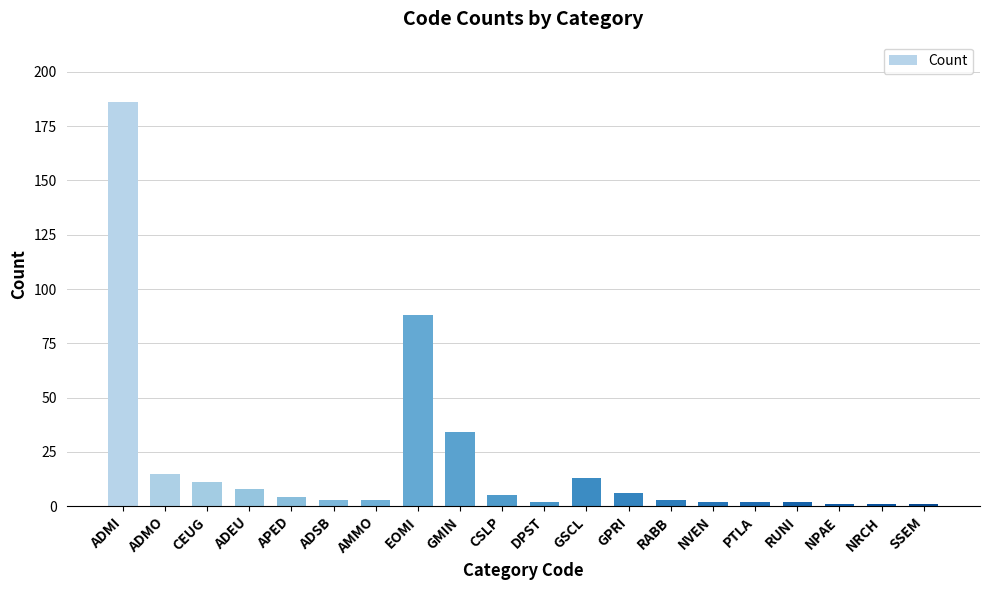

Where does the data first go above 4?

ADMI